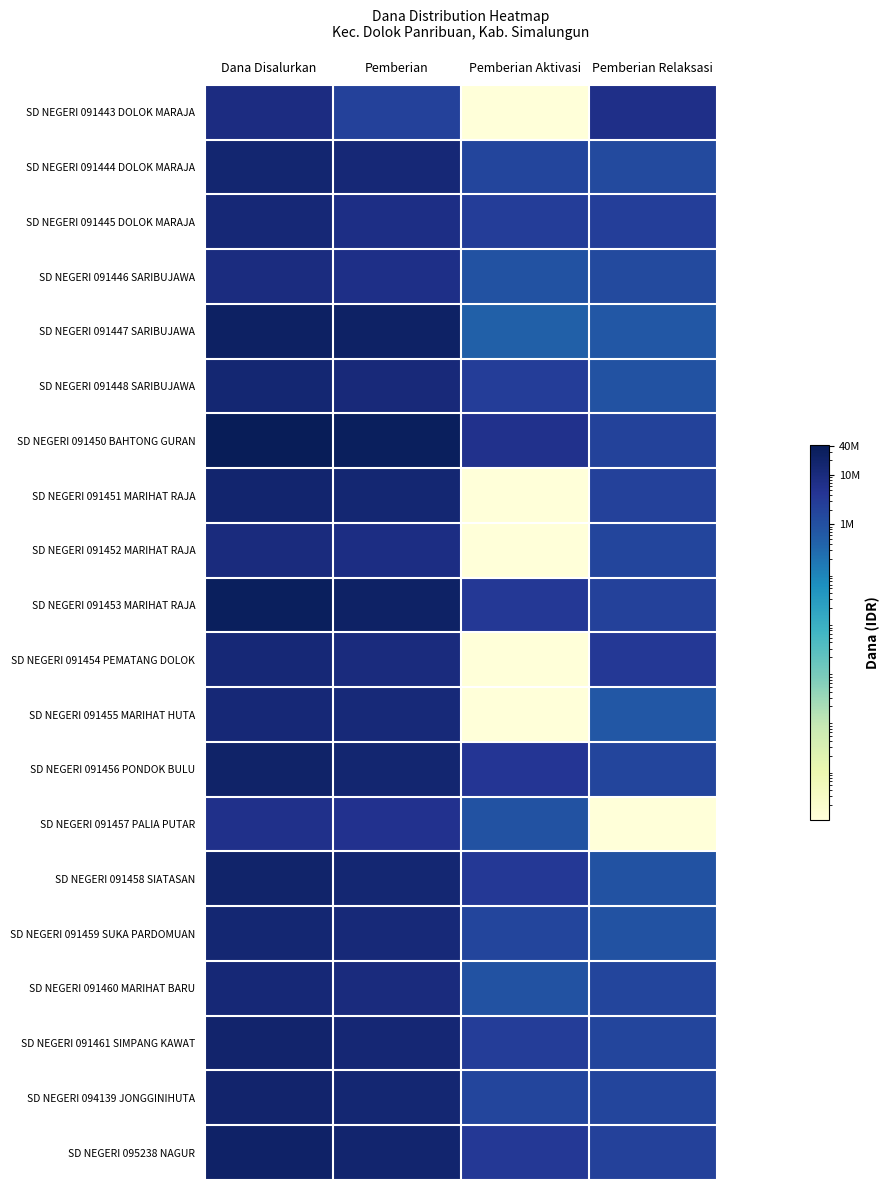

Count the number of data series in this chart.

20